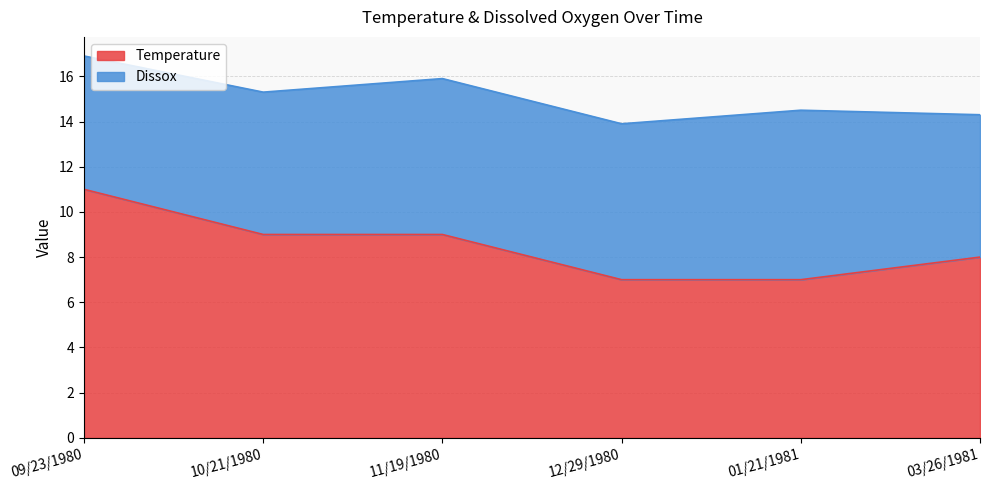

True or false: the data shows 4 at 11/19/1980.

False